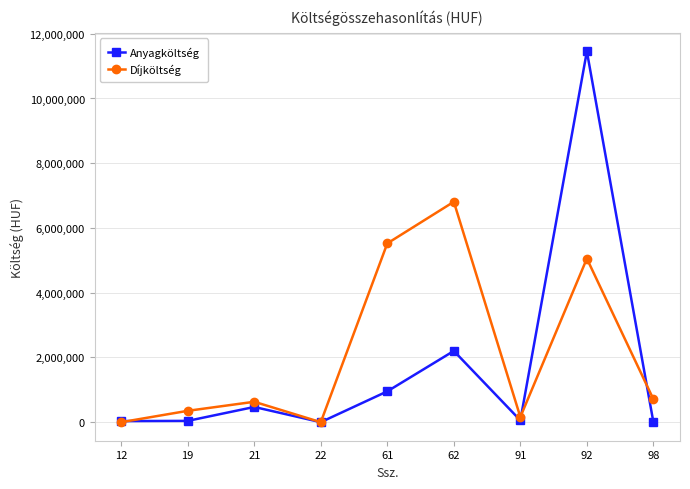

Rank the series by their maximum value, from lowest to highest.

Díjköltség, Anyagköltség